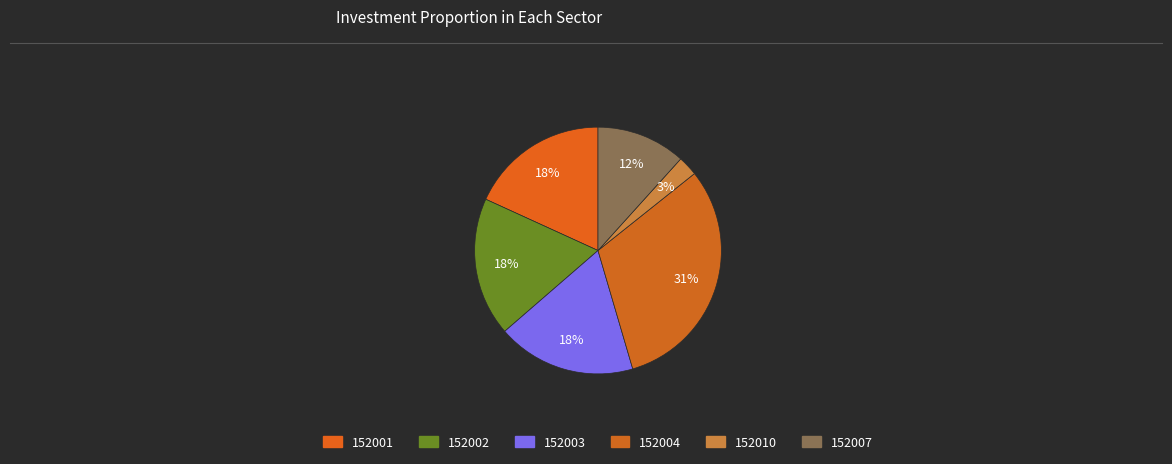

What is the largest slice in the pie chart?

152004